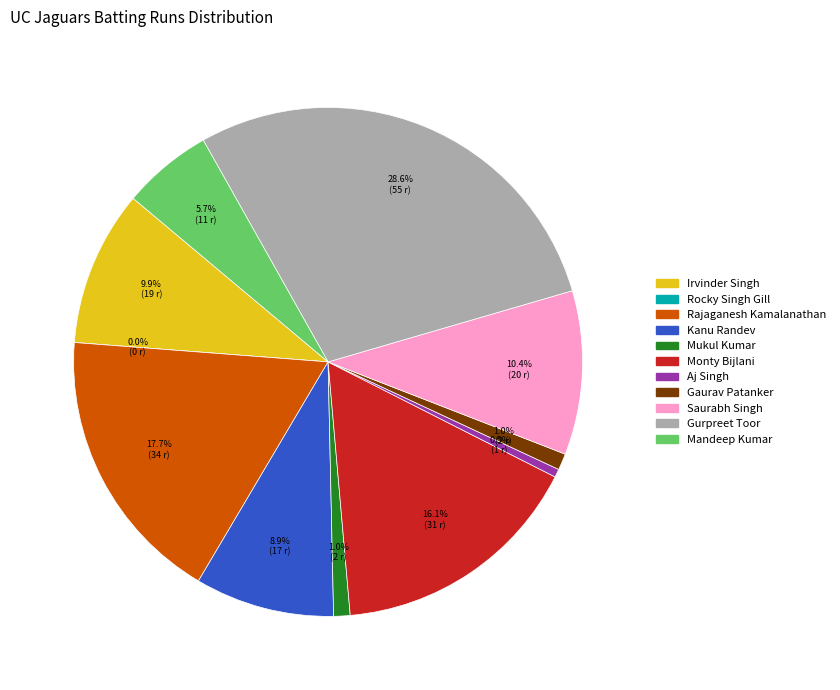

Is it true that Mukul Kumar is 11% of the pie?

False